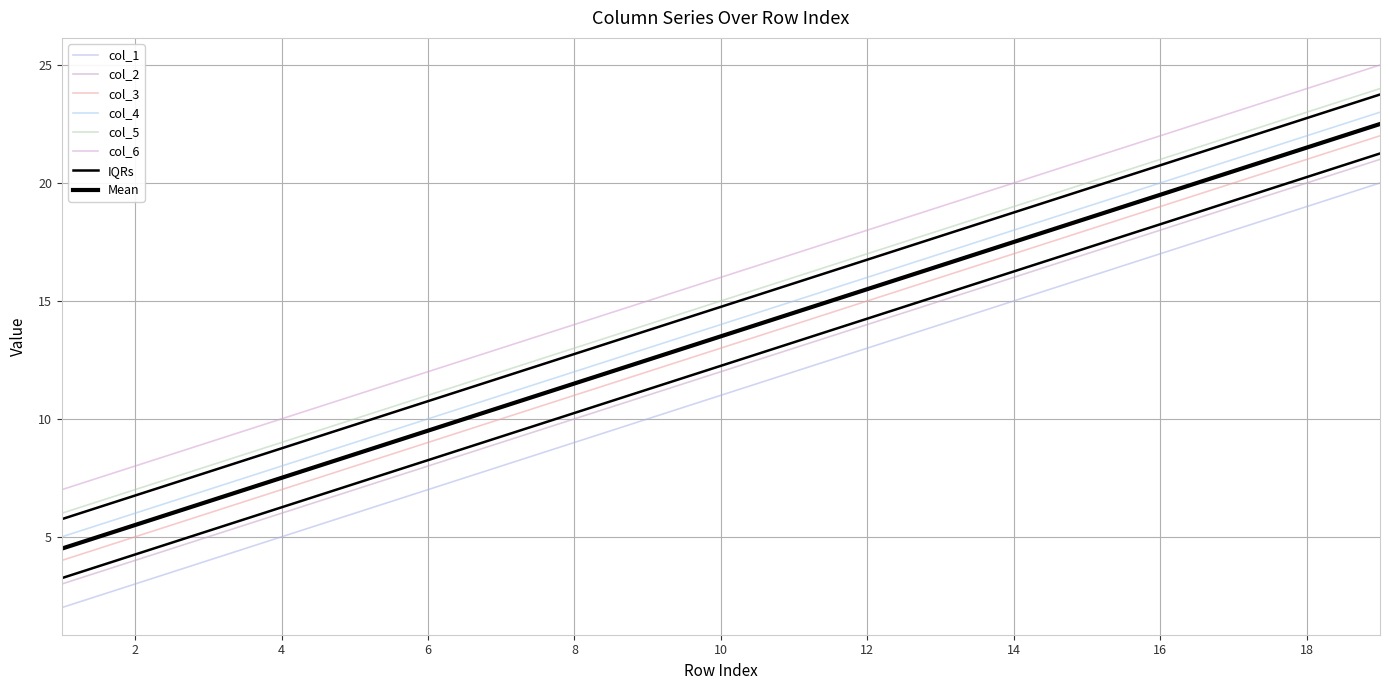

True or false: col_1 and col_4 cross at least once.

False